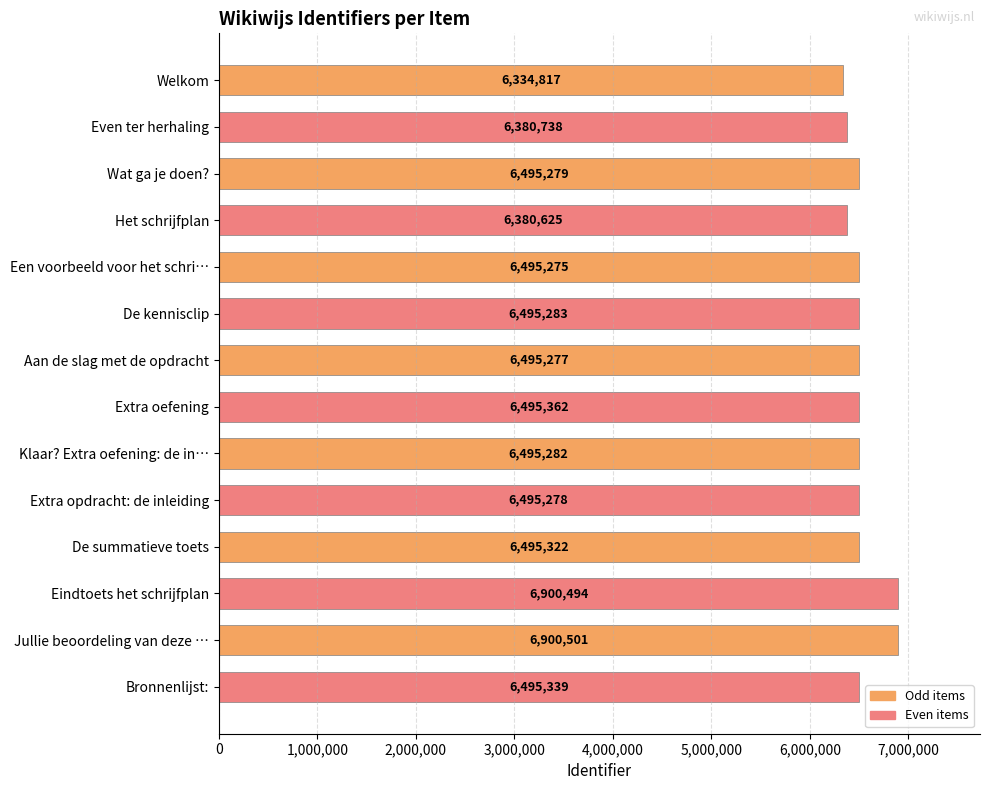

How many values are below 6495282?

7